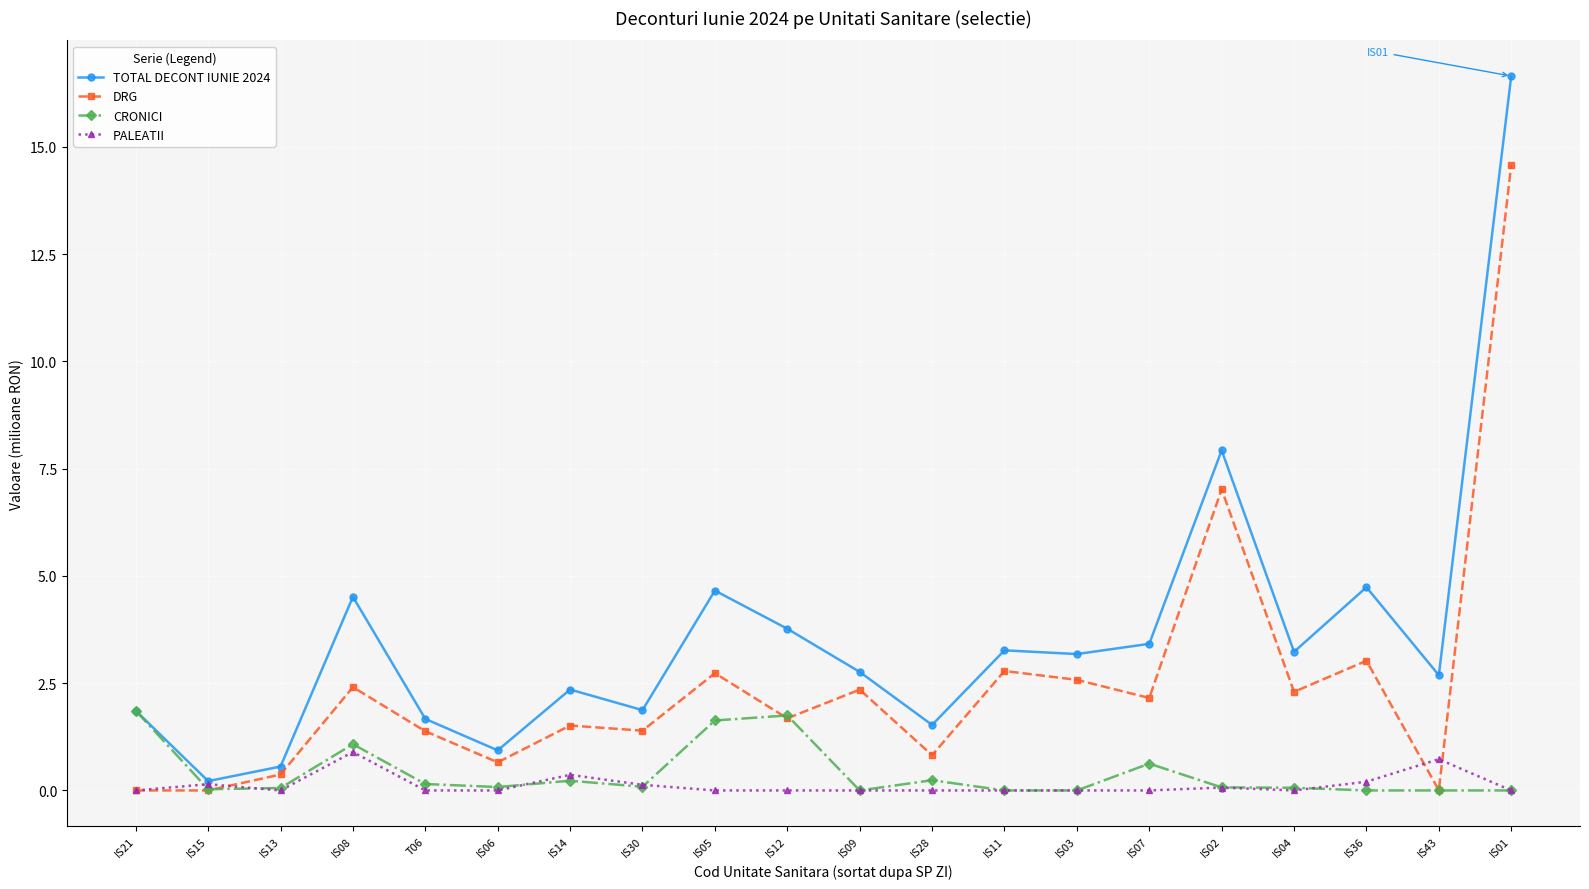

What is the sum of the CRONICI values at IS02 and IS07?

0.7